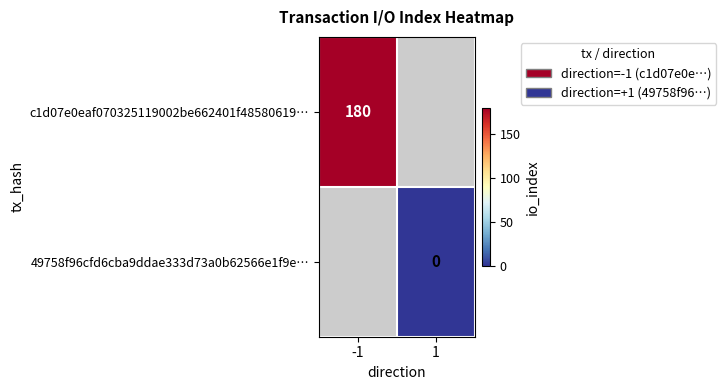

The value of c1d07e0eaf070325119002be662401f48580619… at -1 is 89. True or false?

False